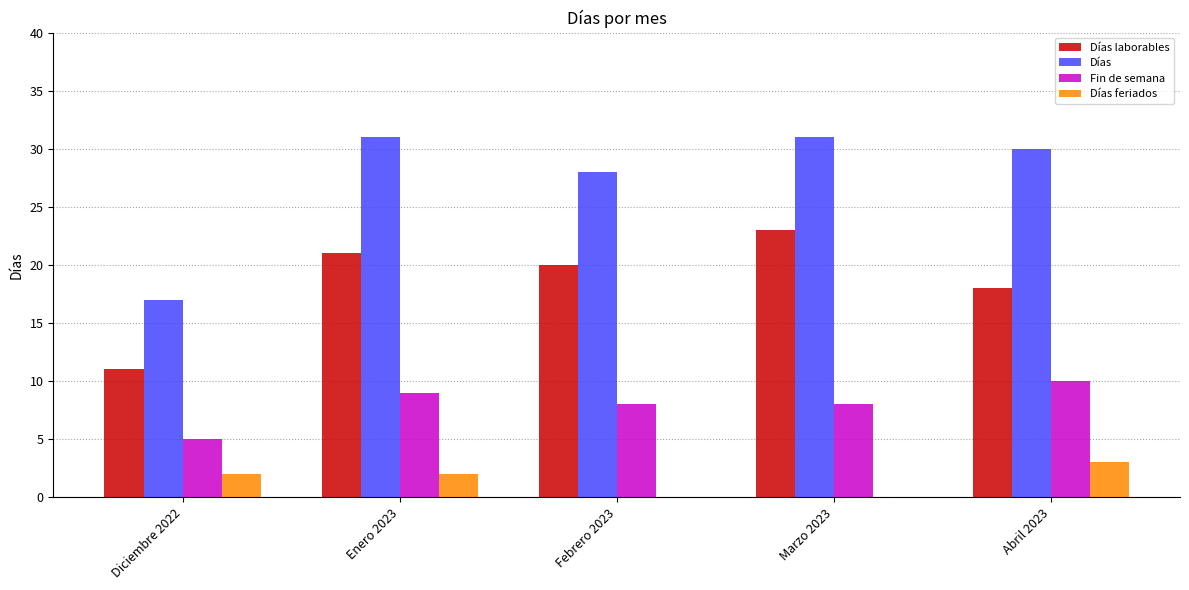

Where does the Días series first go above 30?

Enero 2023